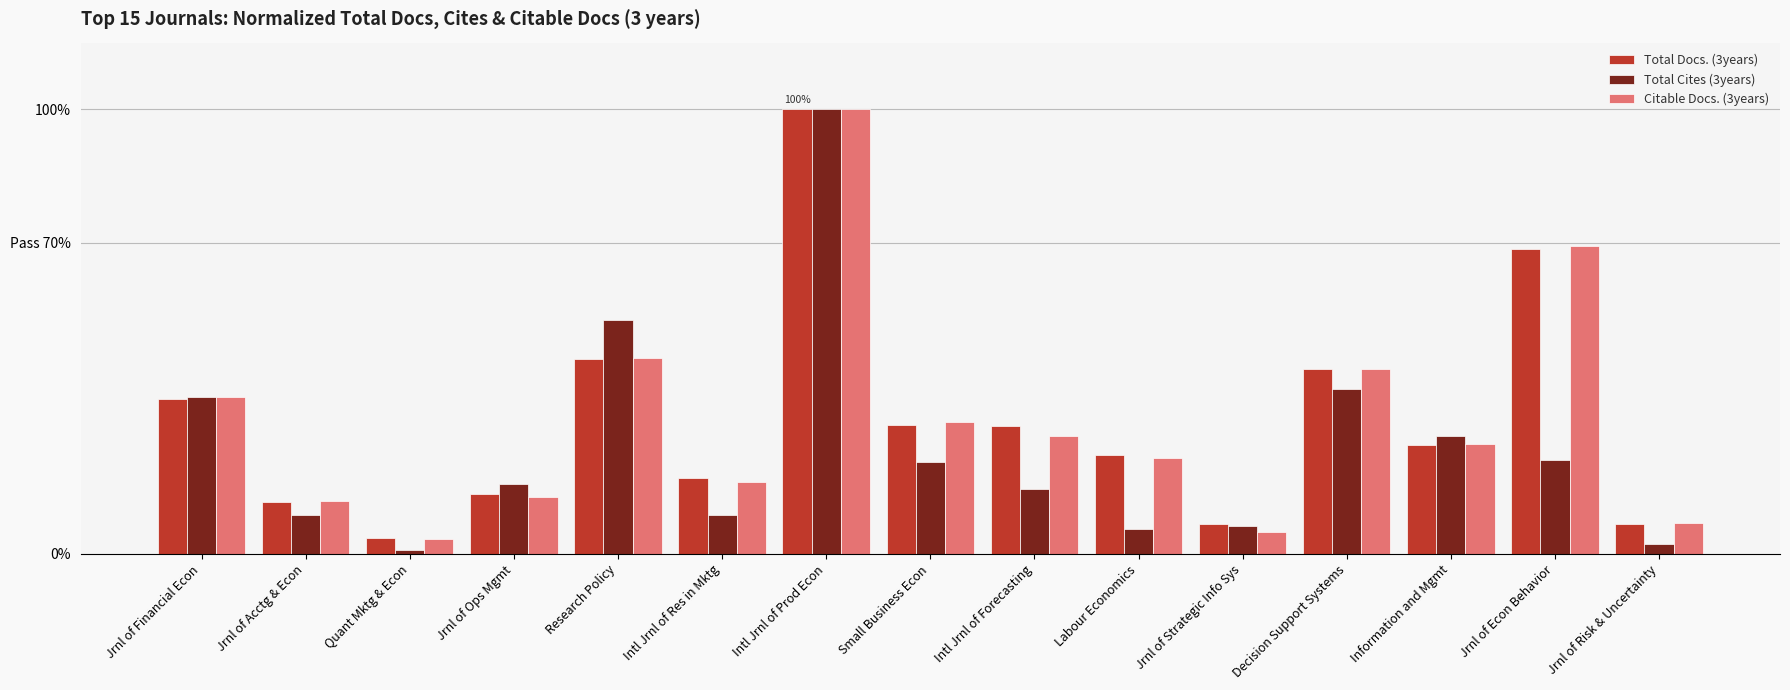

Reading left to right, transcribe all the data shown in this chart.

Total Docs. (3years): 34.7	11.7	3.5	13.6	43.8	17.2	100.0	28.9	28.8	22.2	6.8	41.6	24.6	68.7	6.8
Total Cites (3years): 35.3	8.8	1.0	15.6	52.6	8.7	100.0	20.8	14.6	5.7	6.4	37.2	26.4	21.0	2.3
Citable Docs. (3years): 35.2	11.8	3.4	12.7	44.0	16.1	100.0	29.6	26.6	21.6	5.0	41.5	24.6	69.3	6.9